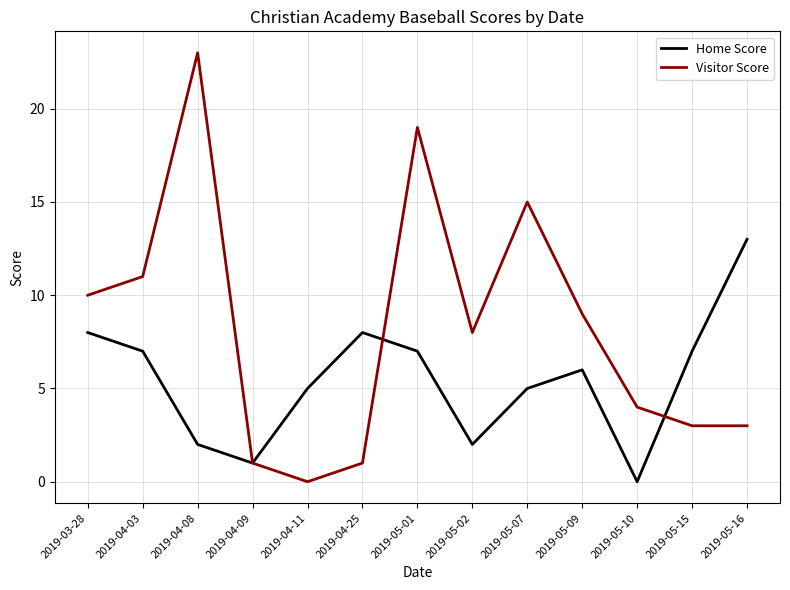

What is the approximate value of Home Score at 2019-05-01, to the nearest 5?

5